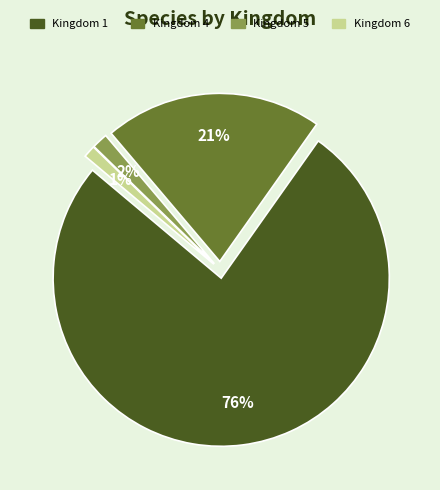

Is 25 the majority of the pie?

No